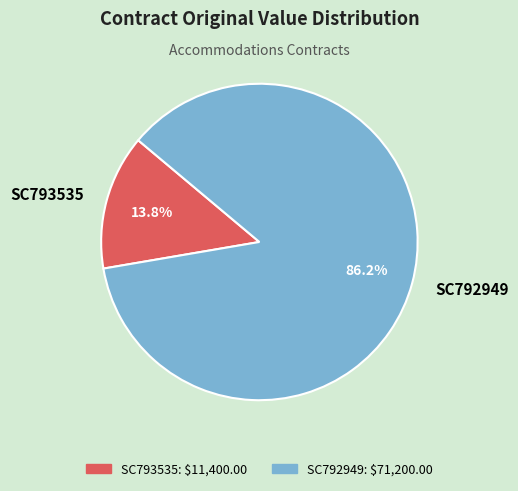

Which slice is the smallest?

SC793535